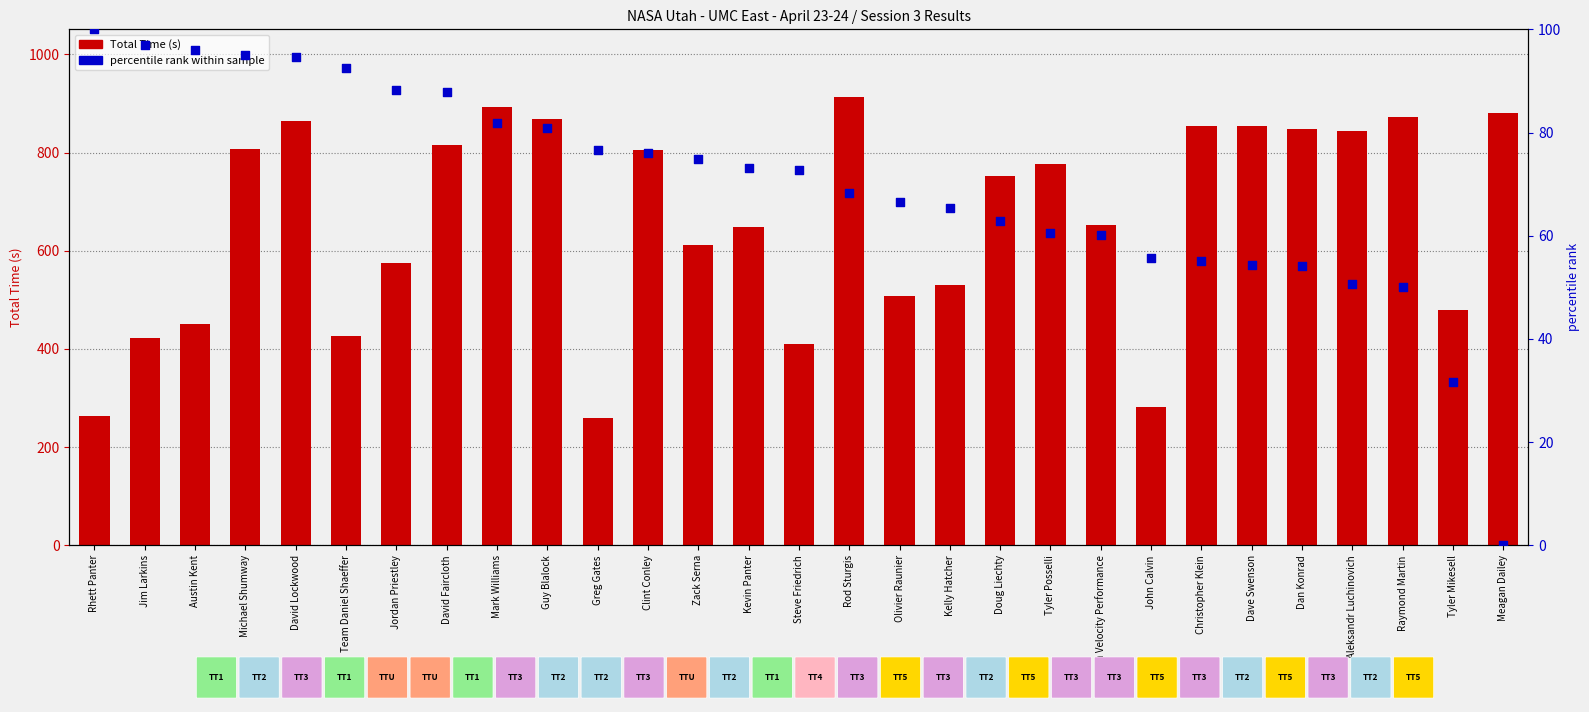

What are all the series names shown in the legend?

Total Time (s), percentile rank within sample